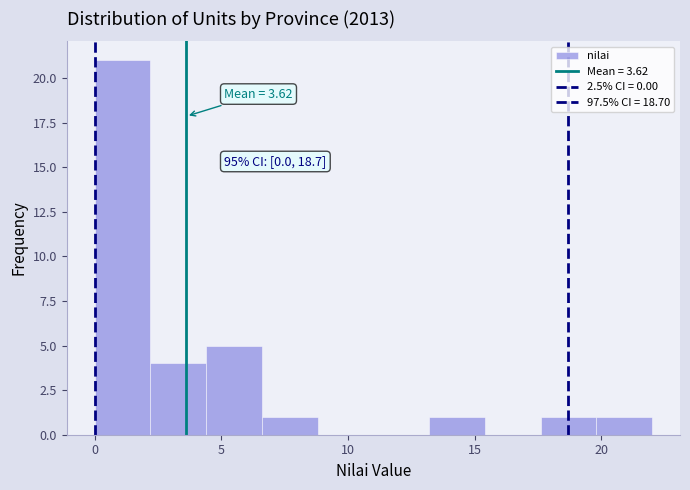

Which range on the x-axis has the tallest bar?

0.0 to 2.2